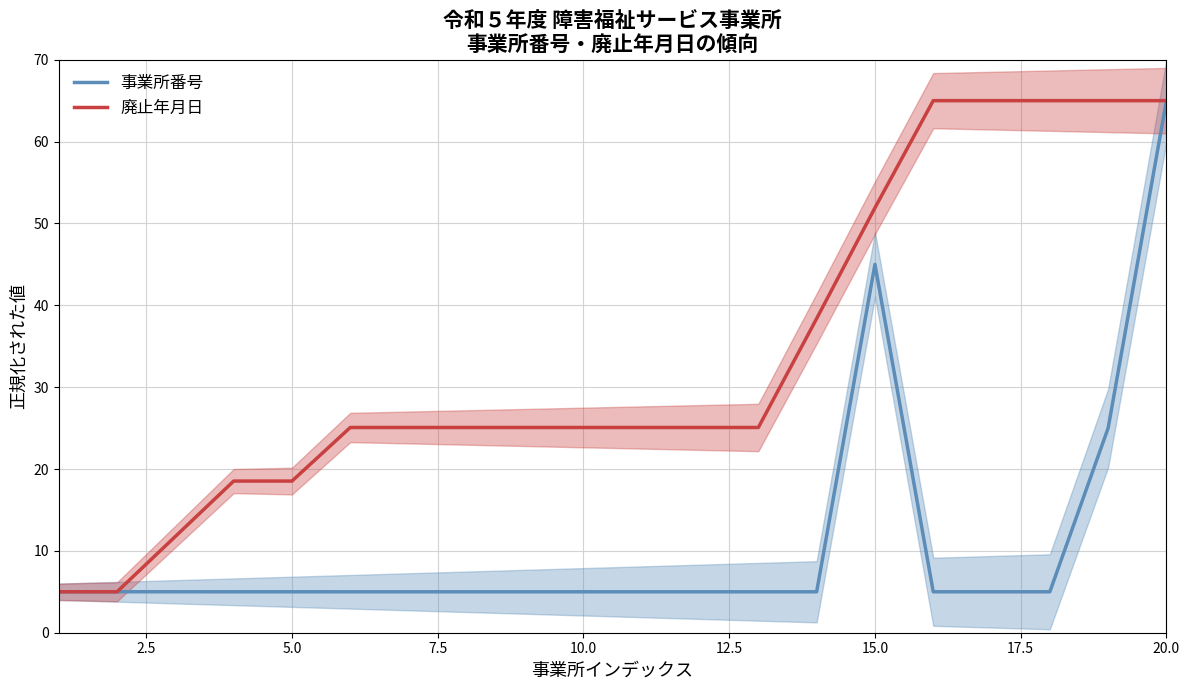

At which label does 事業所番号 reach its peak?

20.0